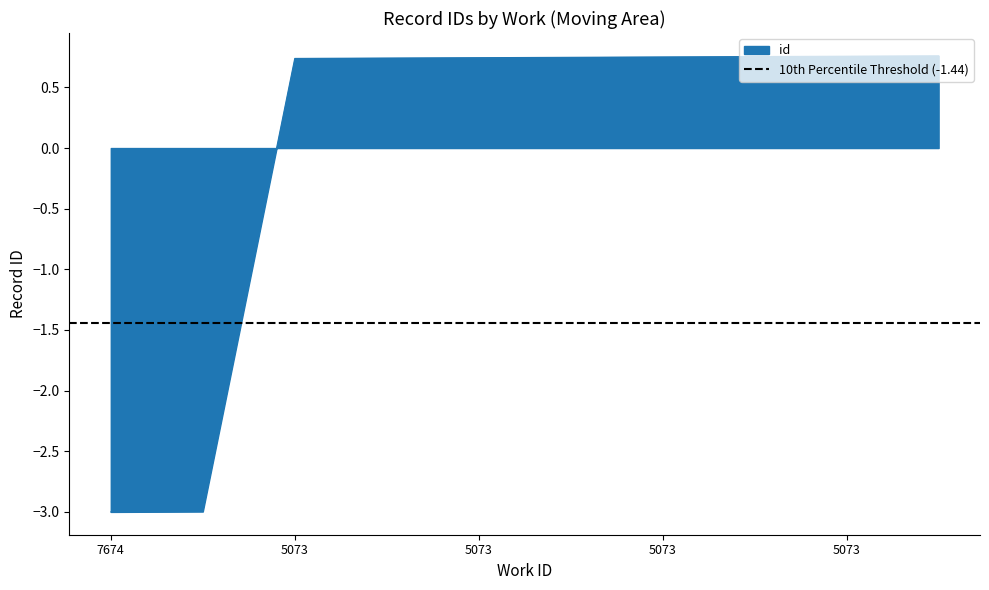

How many data points are less than 0?

2